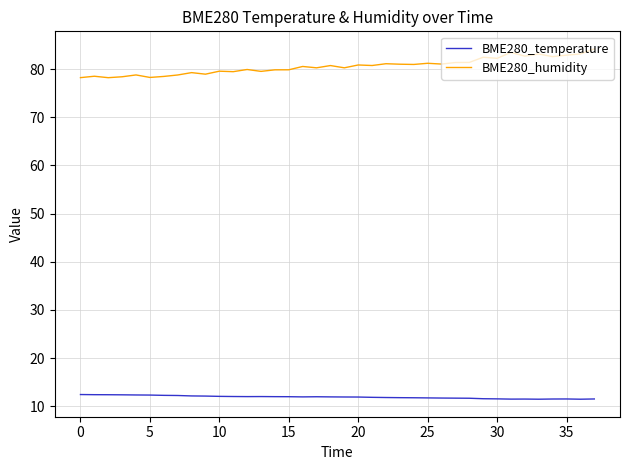

What is the minimum value shown in the chart?

11.4